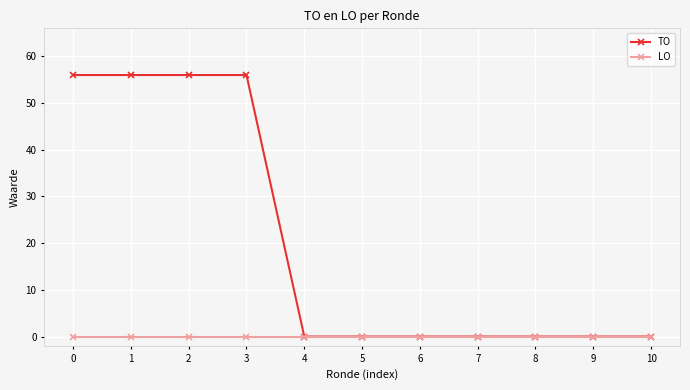

What value does the TO series have at 2, to the nearest 10?

60